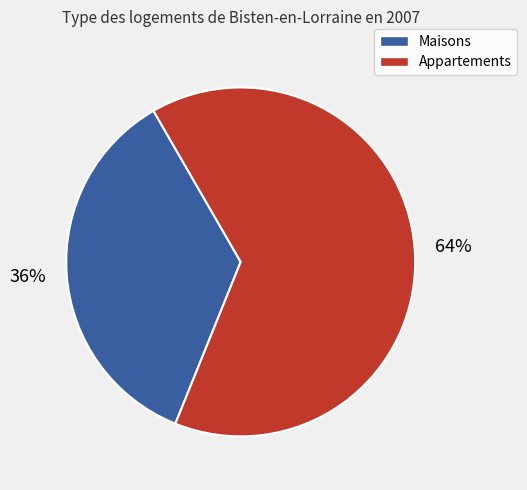

To the nearest percent, what is the average slice percentage?

50%